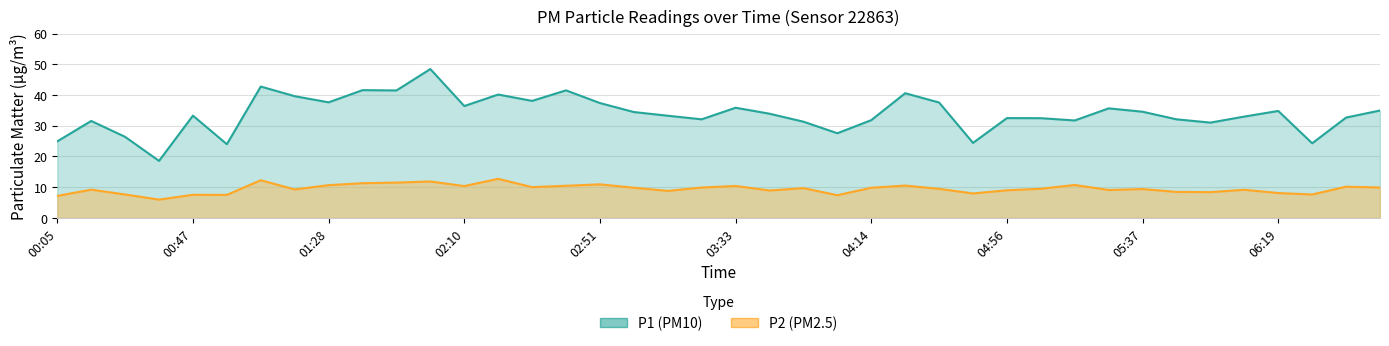

True or false: P1 has a value of 41.5 at 02:41.

True